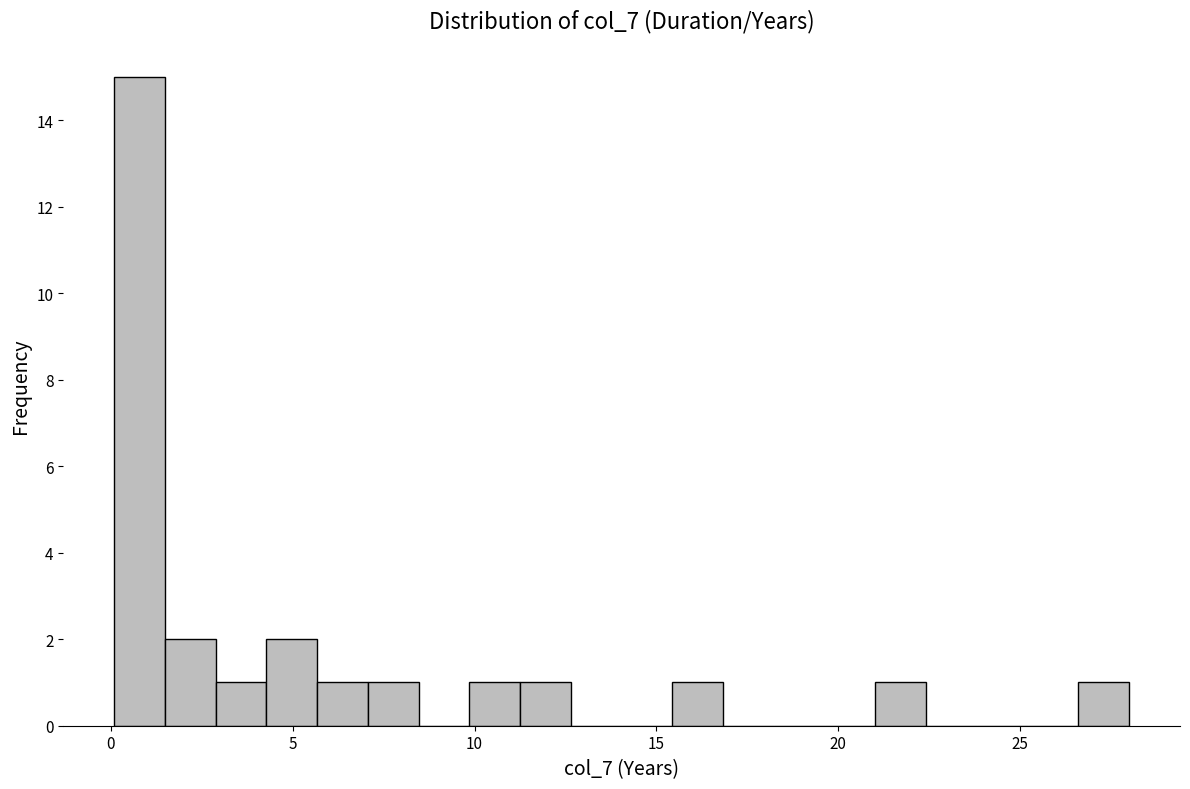

Around what value on the x-axis is the tallest bar? Give the approximate position of its centre, as read against the axis.

1.0